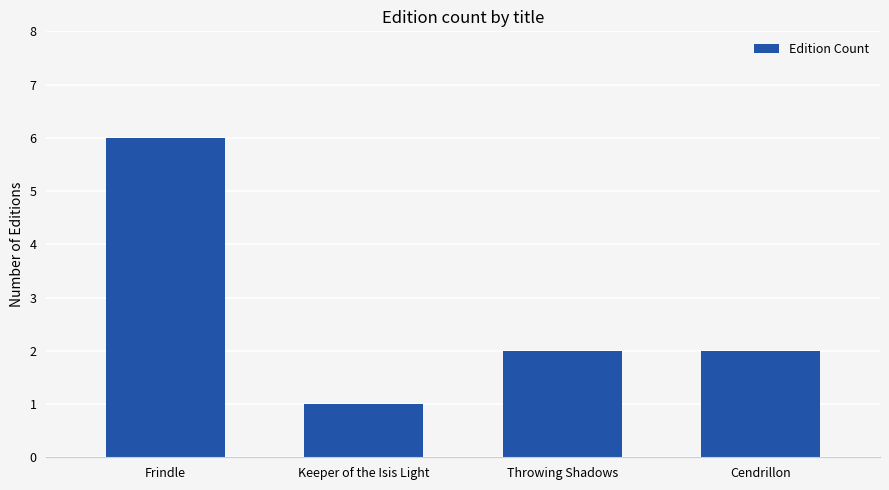

True or false: the data shows 0 at Keeper of the Isis Light.

False